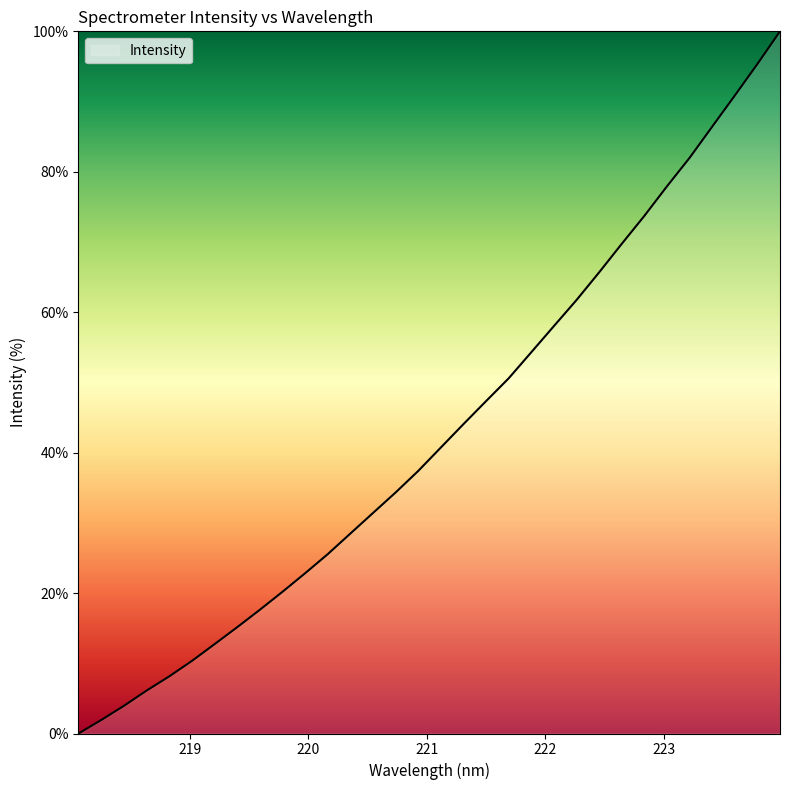

How many lines are shown in the chart?

1